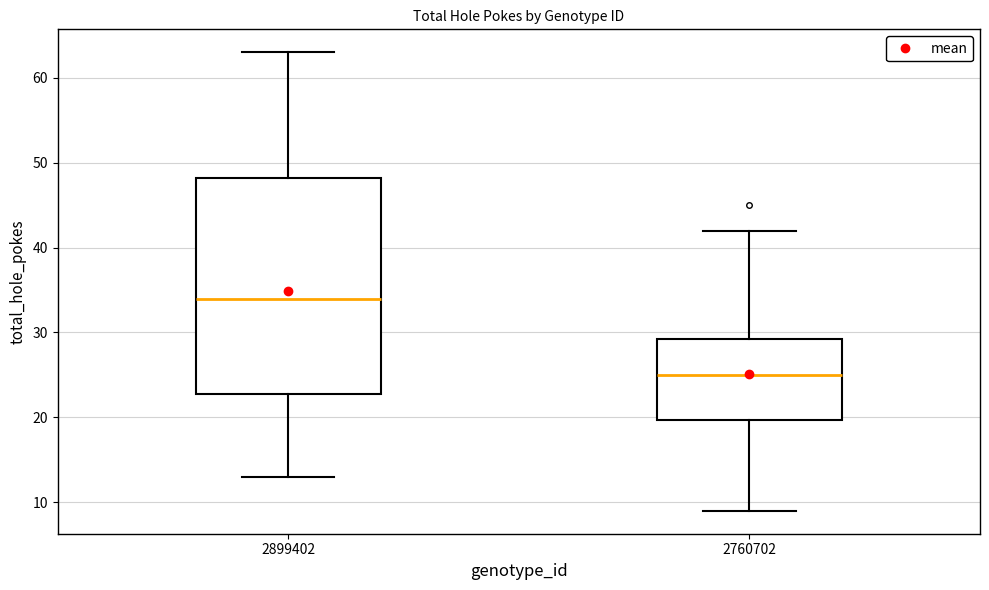

Where does the lower whisker of the box at x = 2760702 end on the y-axis? The values are not printed on the chart, so give them approximately, as read against the axis.

9